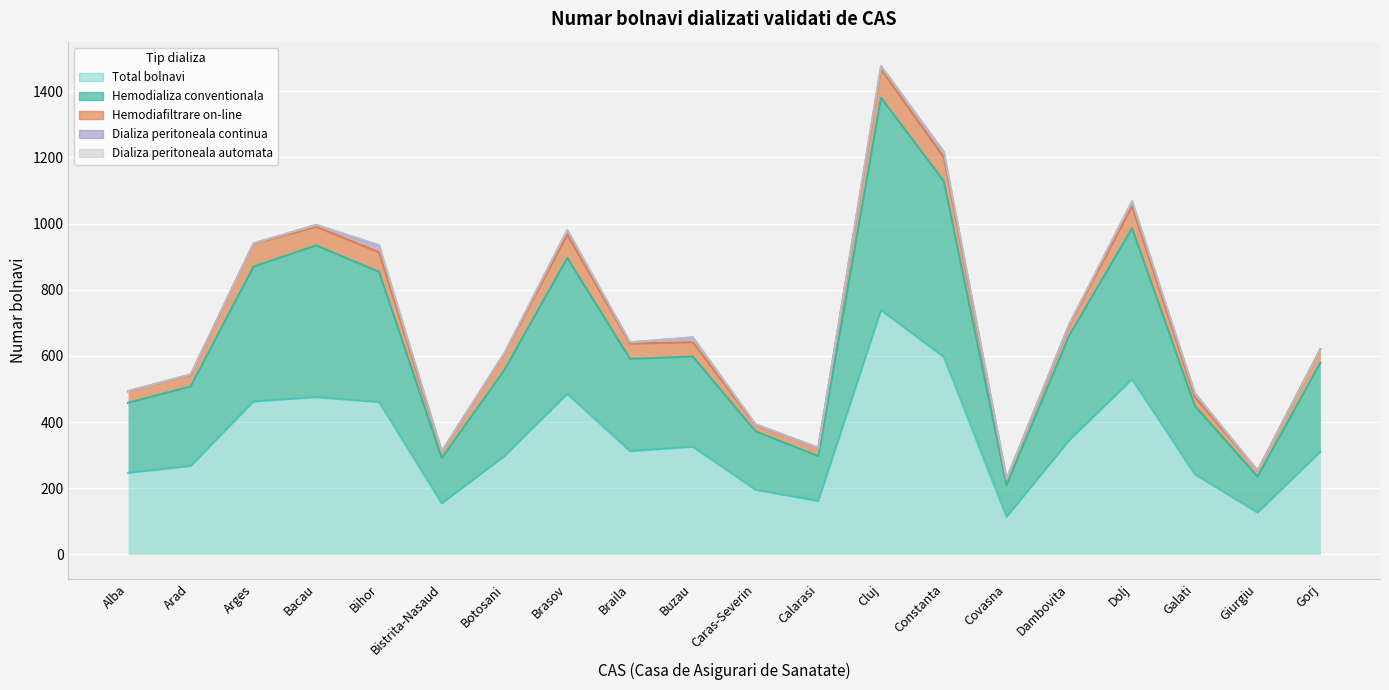

What is the difference between the Hemodiafiltrare on-line values at Bihor and Bistrita-Nasaud?

40